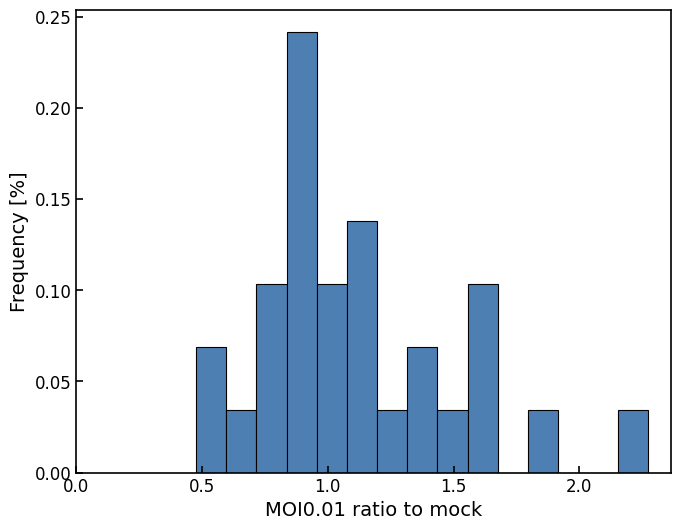

Read against the x-axis, roughly where is the centre of the tallest bar?

0.90